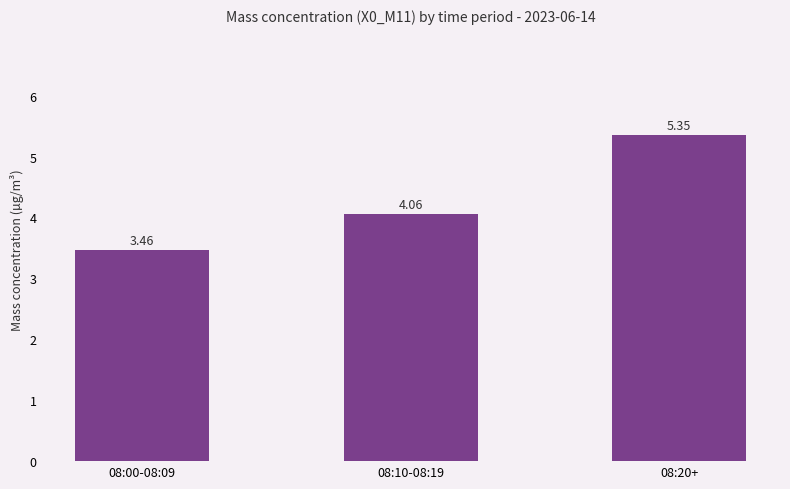

The chart shows a value of 2.6 at 08:20+. True or false?

False